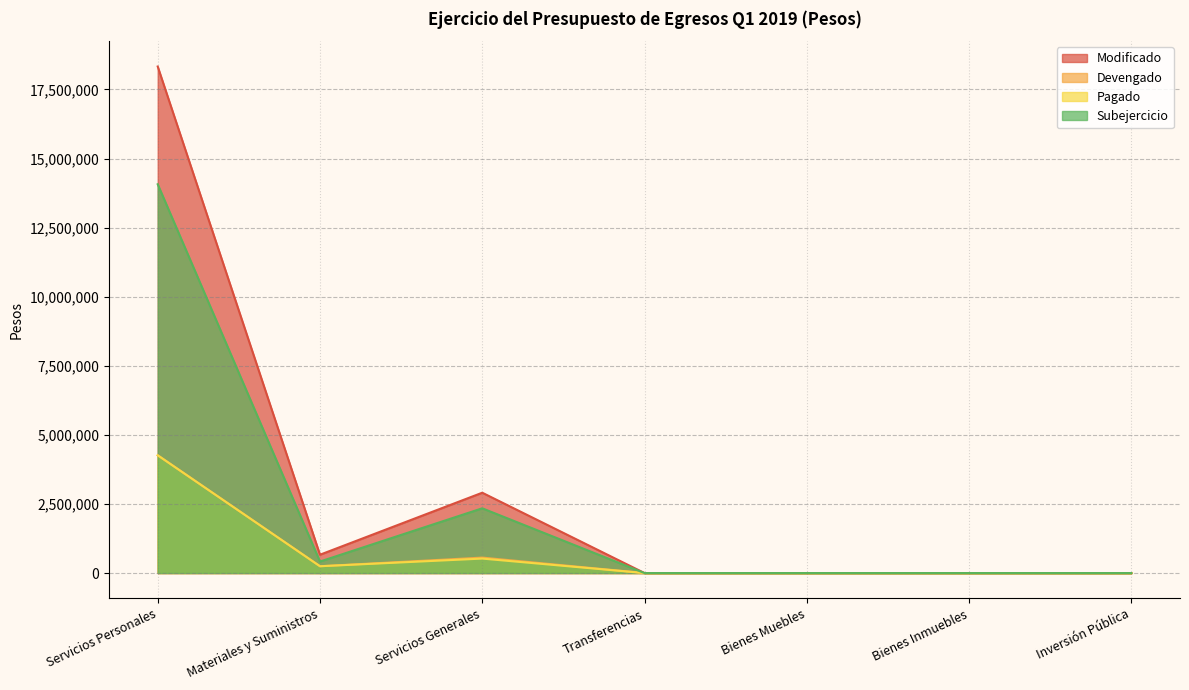

In Pagado, how many points are higher than both neighbors (excluding endpoints)?

1